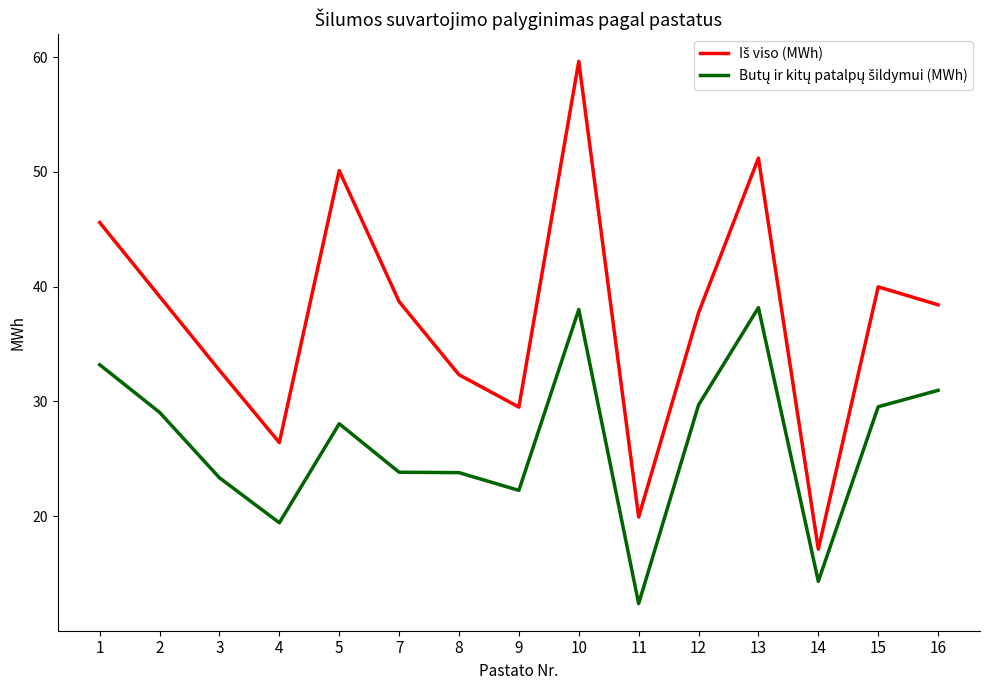

What is the difference between the highest and lowest values at 8?

8.5